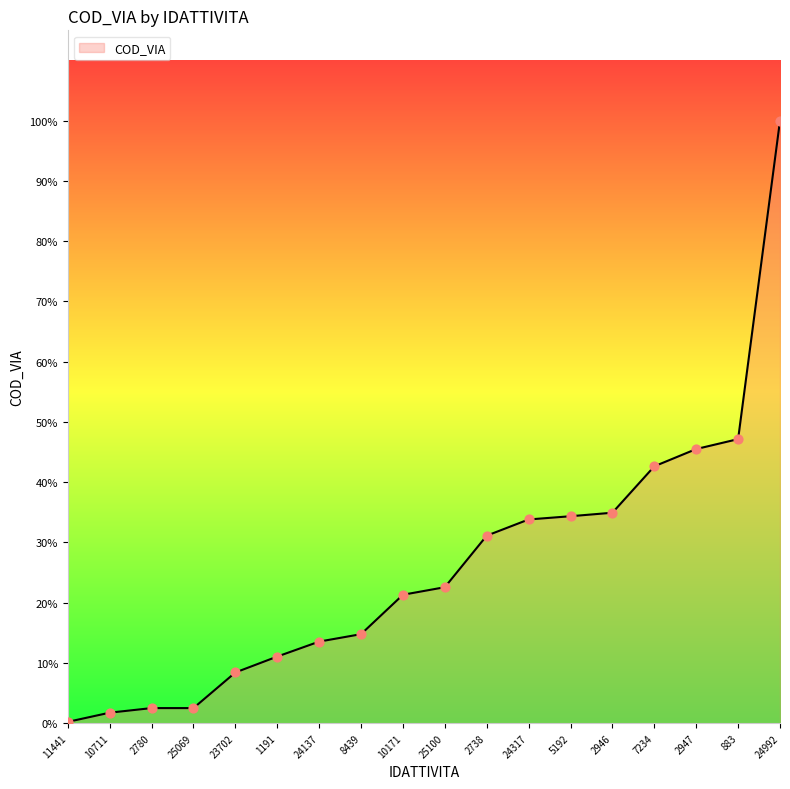

What is the ratio of the value at 2780 to the value at 25100?

0.1